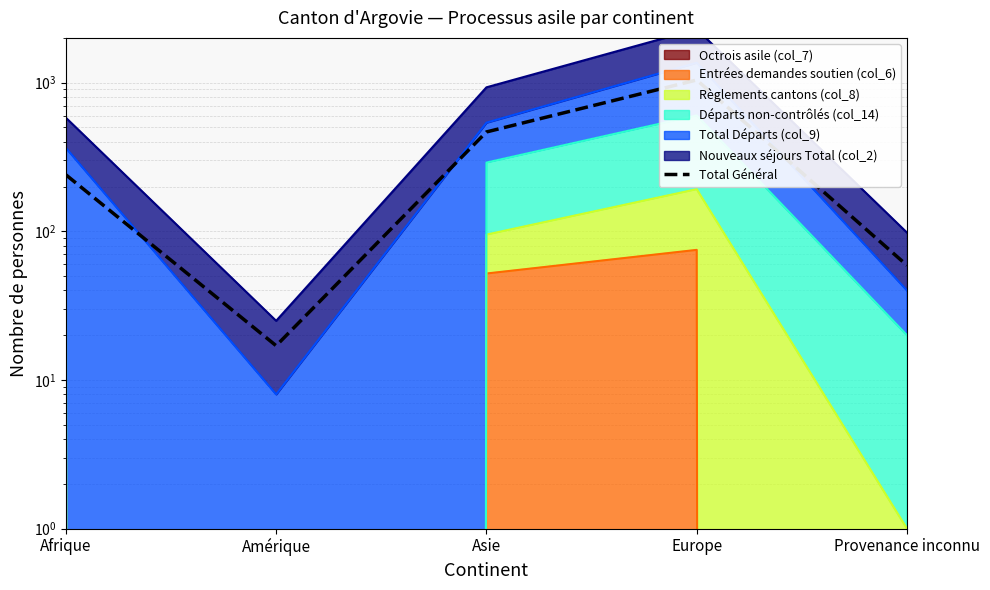

Reading left to right, list all the values displayed in this chart.

240	17	466	1042	59